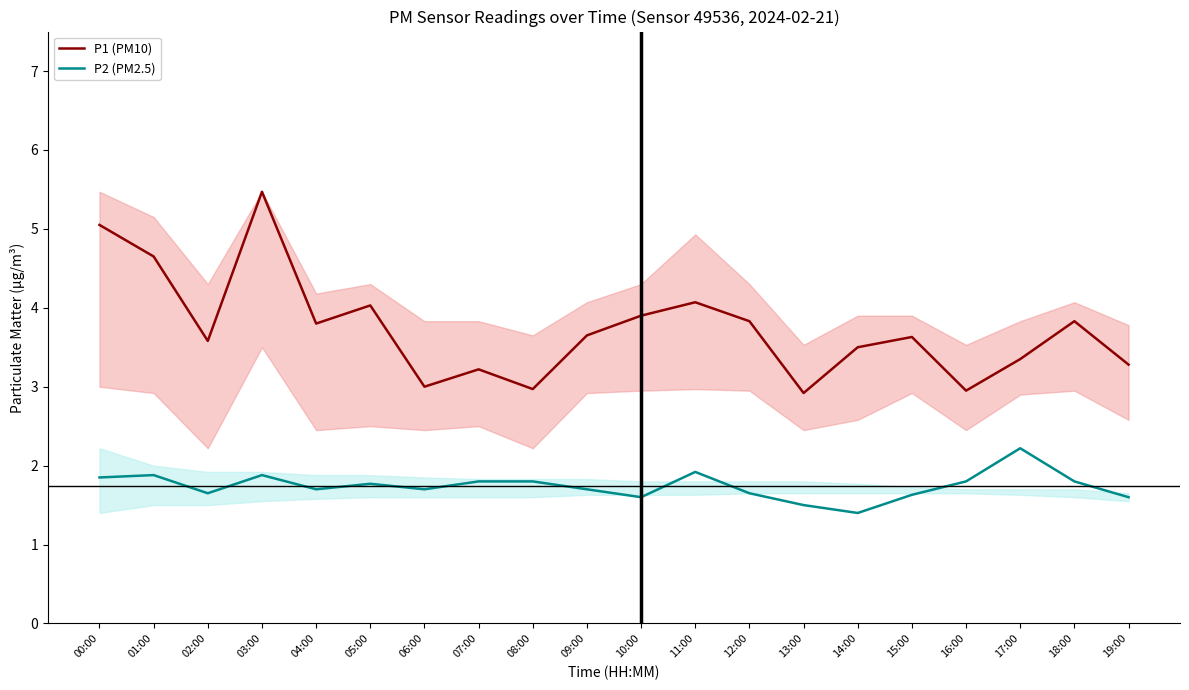

What is the value of the P2 (PM2.5) point at the 2nd from the left?

1.9